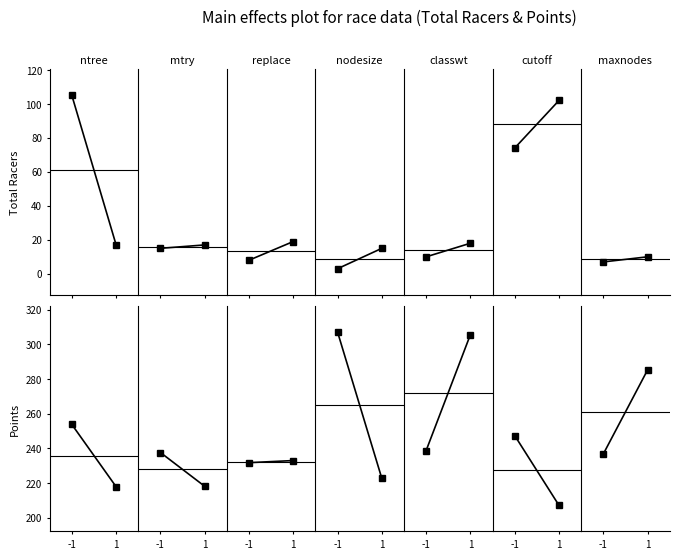

Which has a higher value, -1 or 1?

1